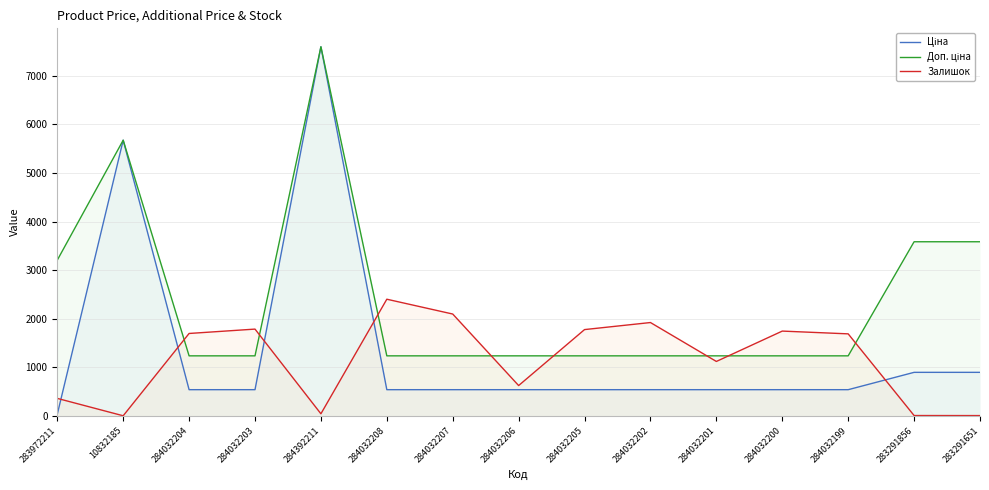

Does the chart display data point markers on the line(s)?

No